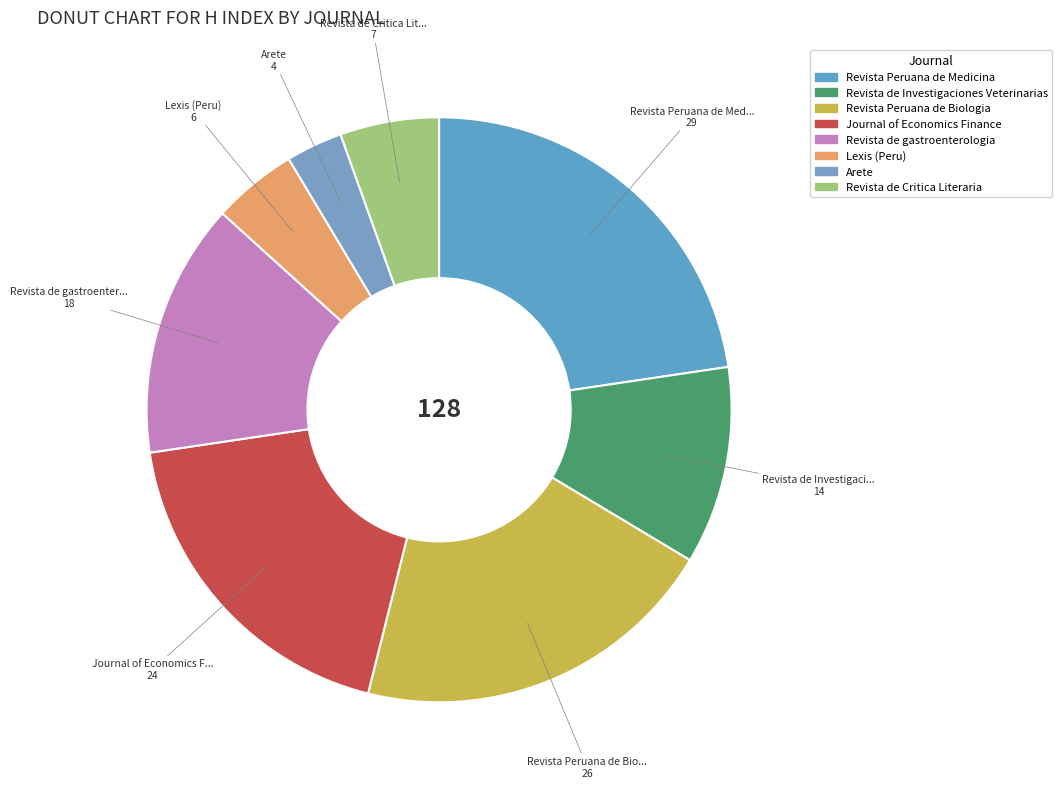

The Lexis (Peru) slice represents 5% of the pie. True or false?

True